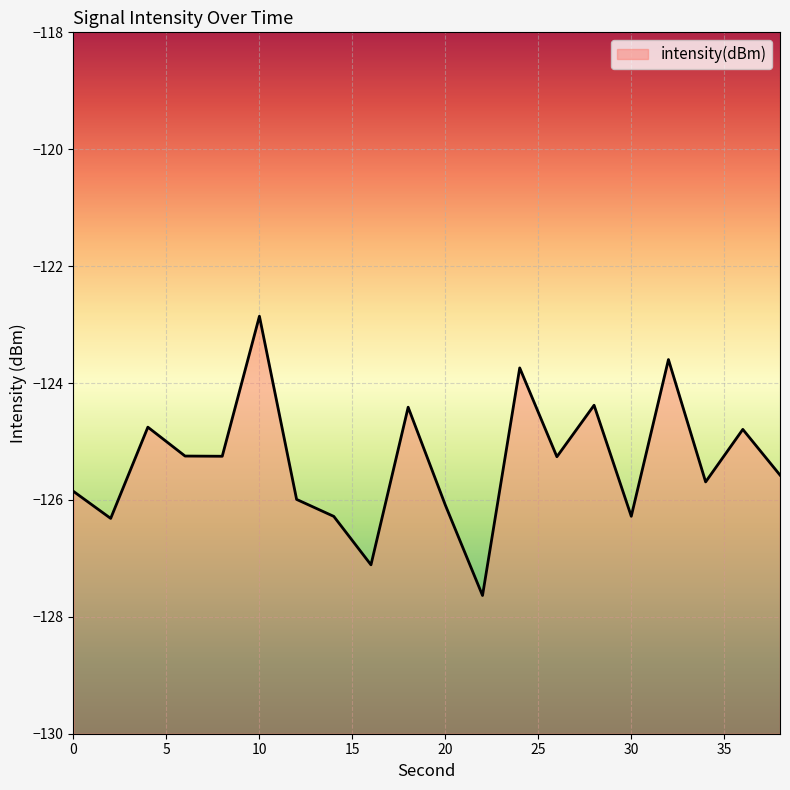

True or false: there are more than 1 points higher than both neighbors.

True